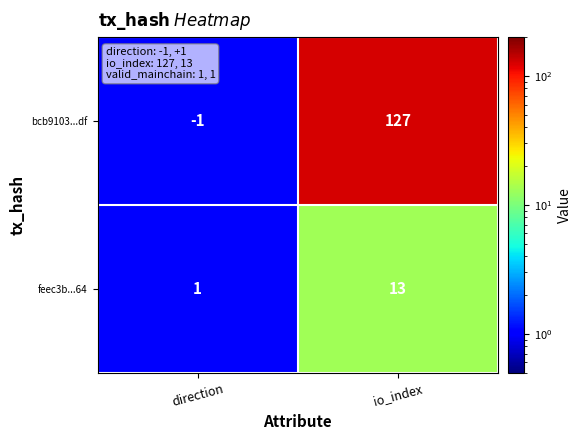

What is the average value of the bcb9103...df series?

63